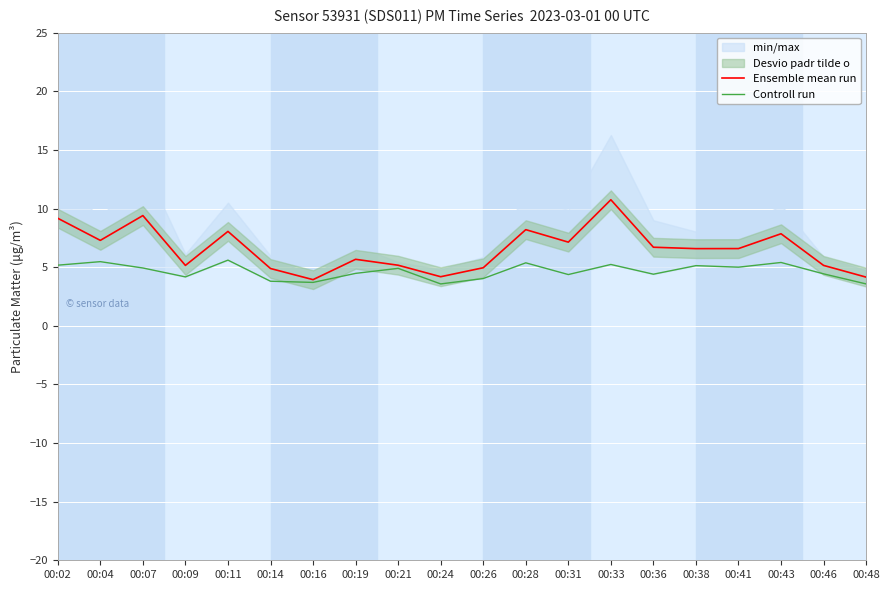

Which has a higher value, 00:43 or 00:38?

00:43